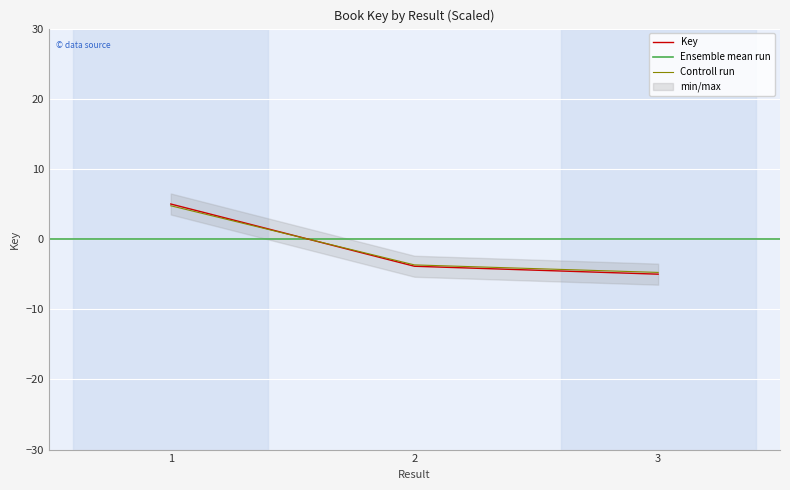

Is it true that the value at 2 is -3.9?

True